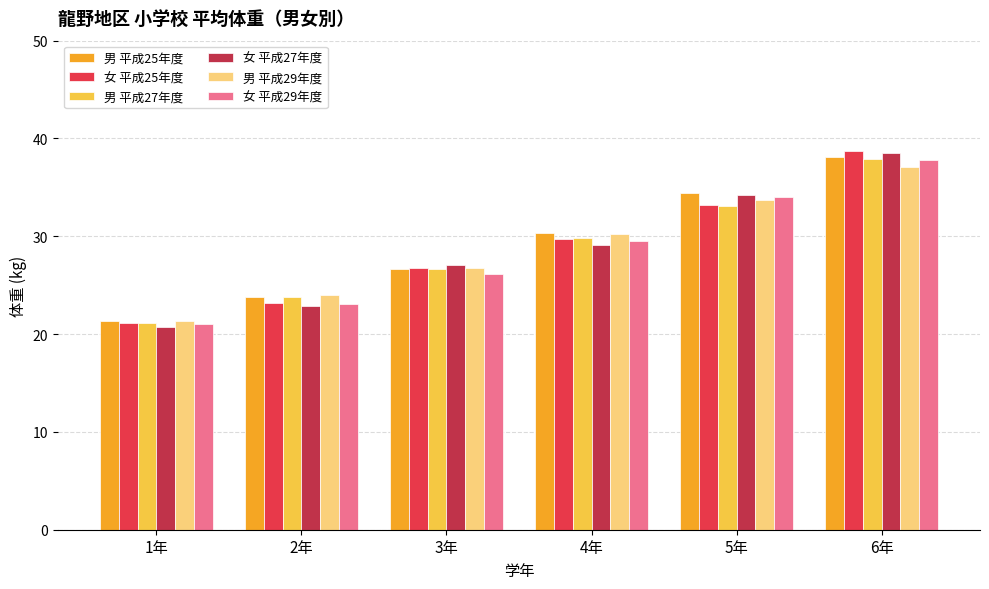

True or false: 男 平成27年度 has a value of 47.9 at 5年.

False